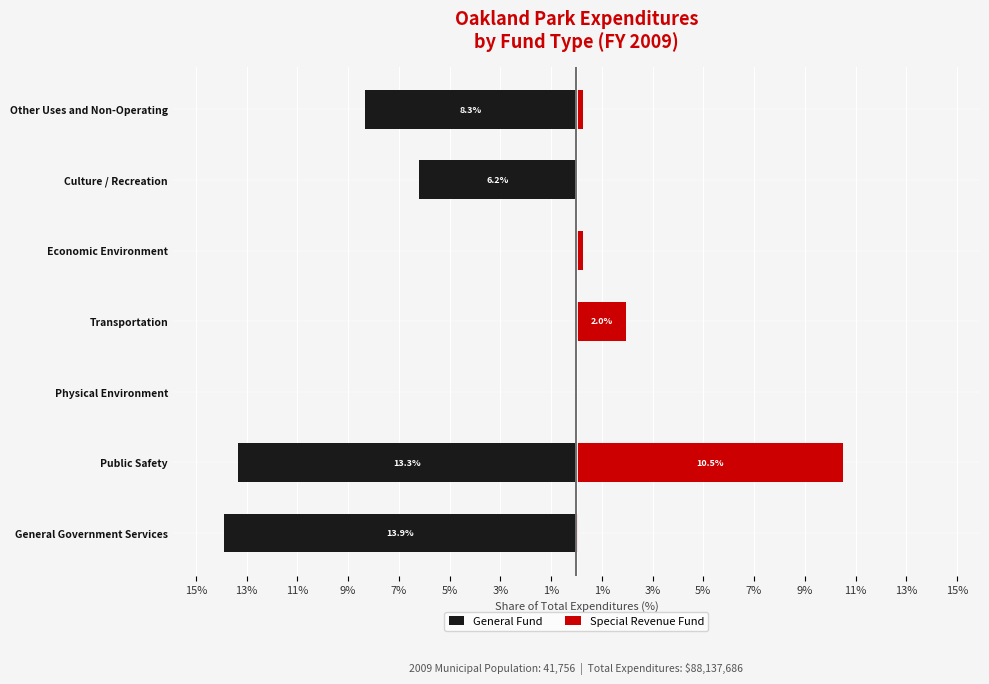

Between Other Uses and Non-Operating and General Government Services, which is larger?

Other Uses and Non-Operating